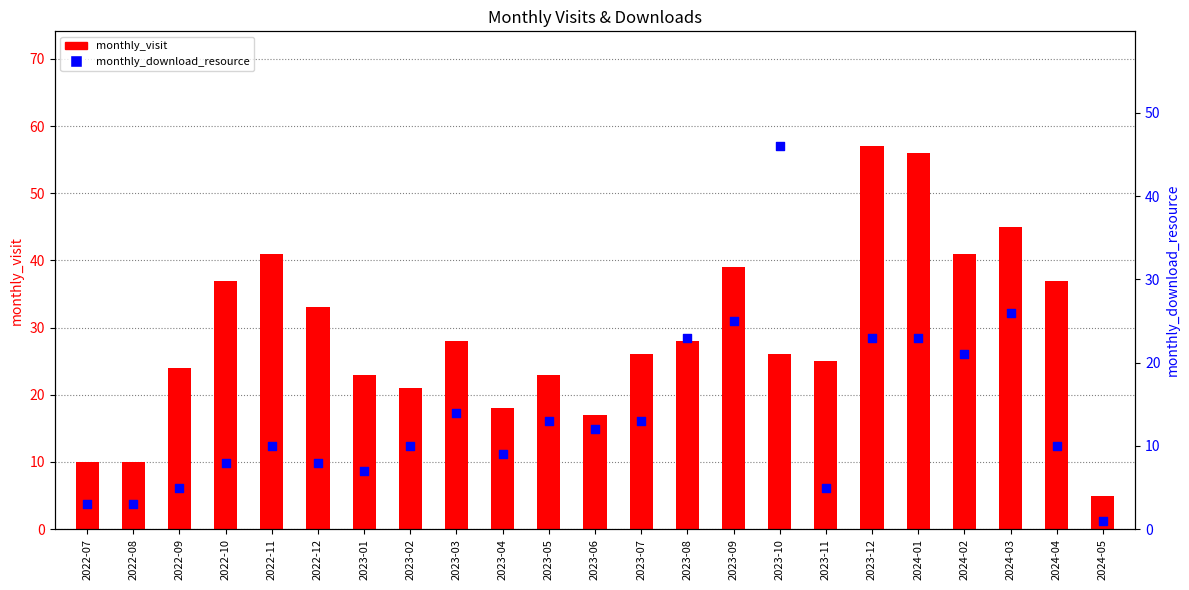

Which series has the largest total across all categories?

monthly_visit